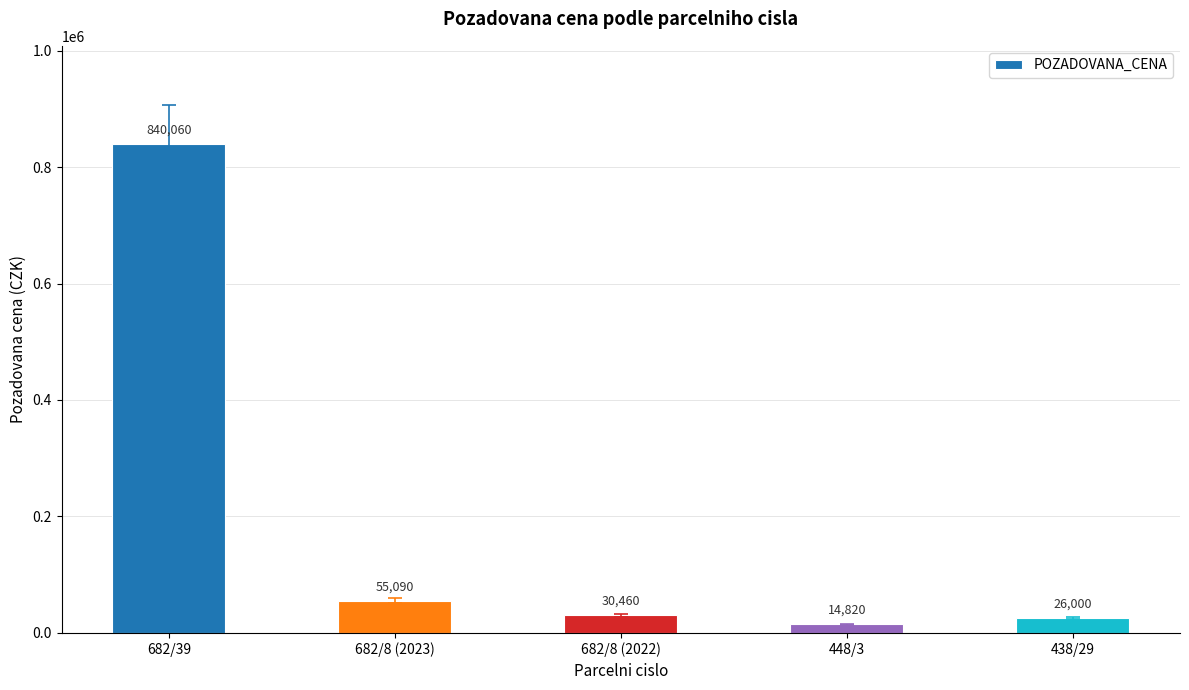

How many distinct data groups are displayed?

1